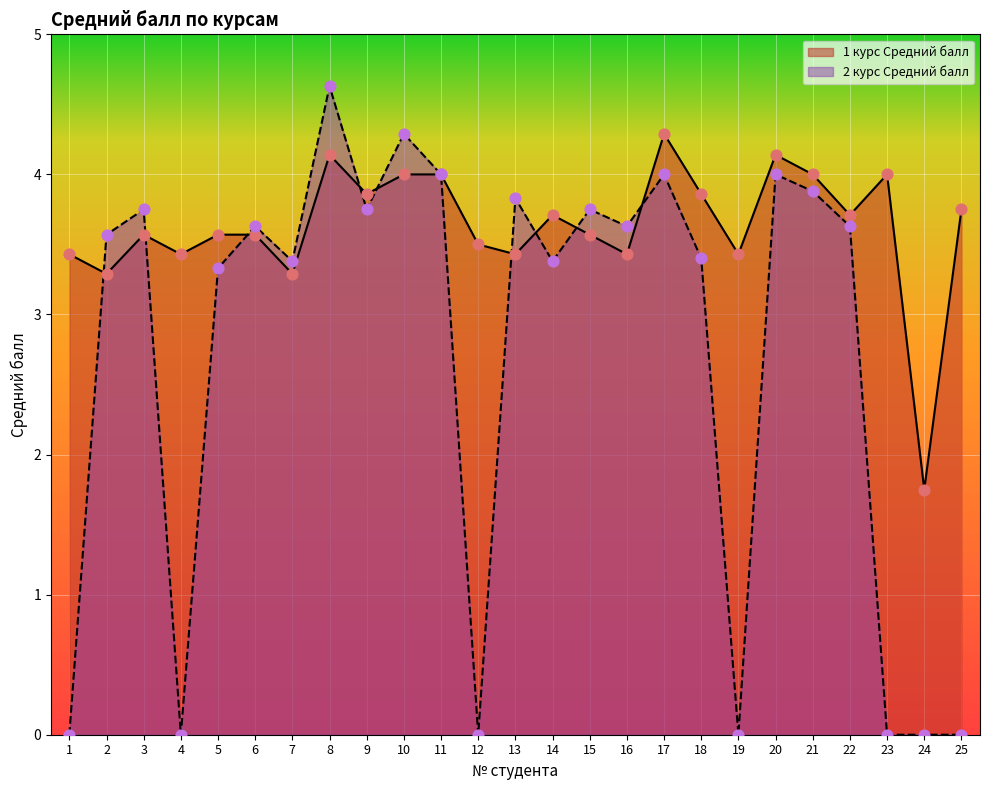

At which category is the sum across all series the highest?

8